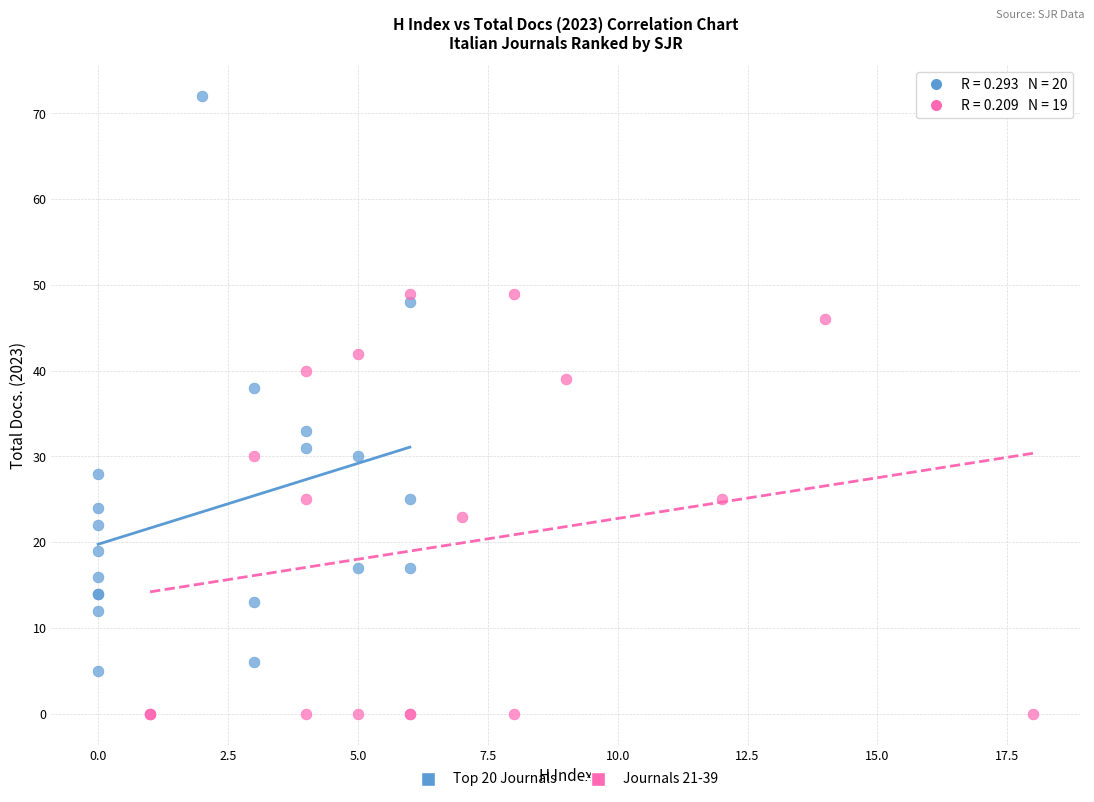

Which series has the largest Y range (max minus min)?

Top 20 Journals